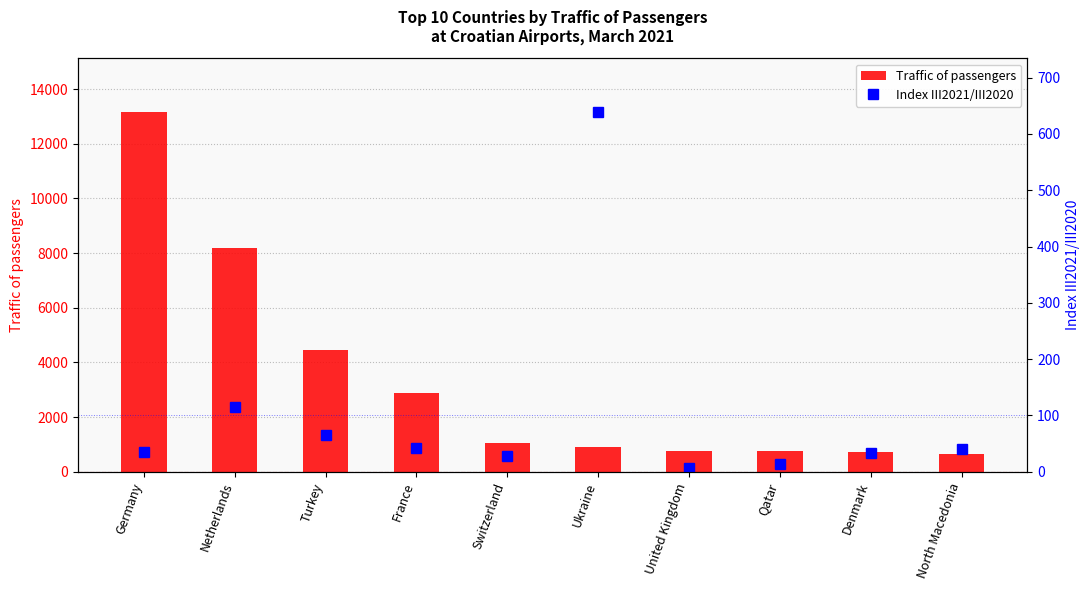

What are all the series names shown in the legend?

Traffic of passengers, Index III2021/III2020